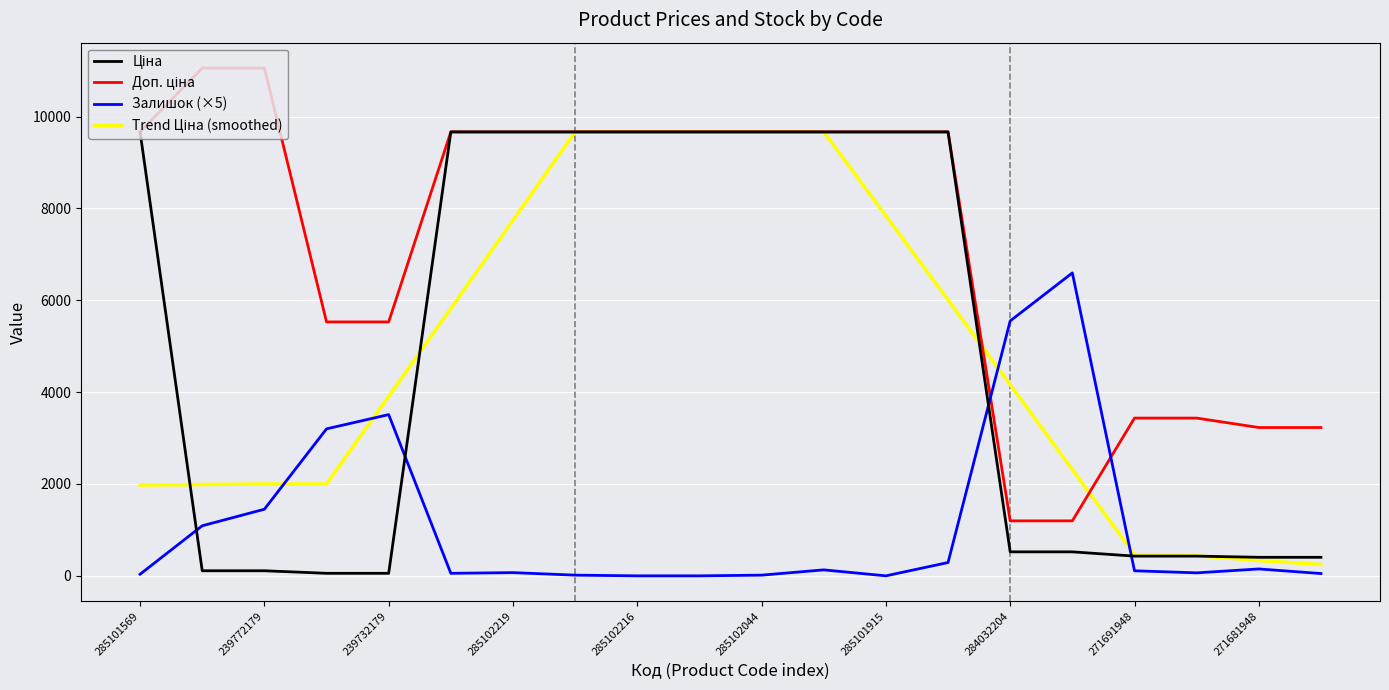

What is the greatest value displayed?

11055.0